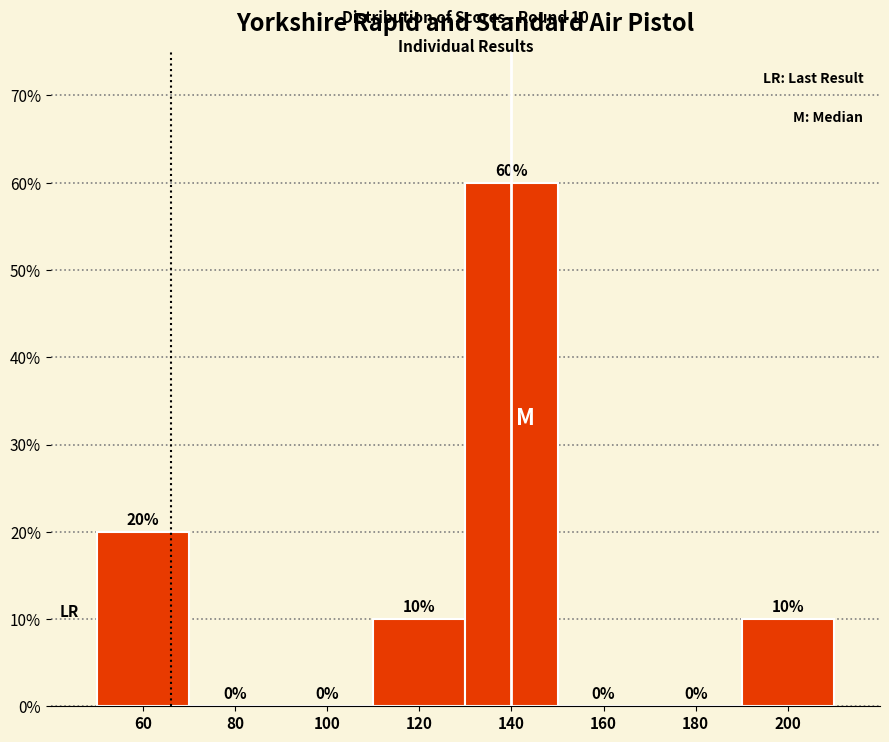

Reading right to left, extract all data points from this chart.

200=10	180=0	160=0	140=60	120=10	100=0	80=0	60=20